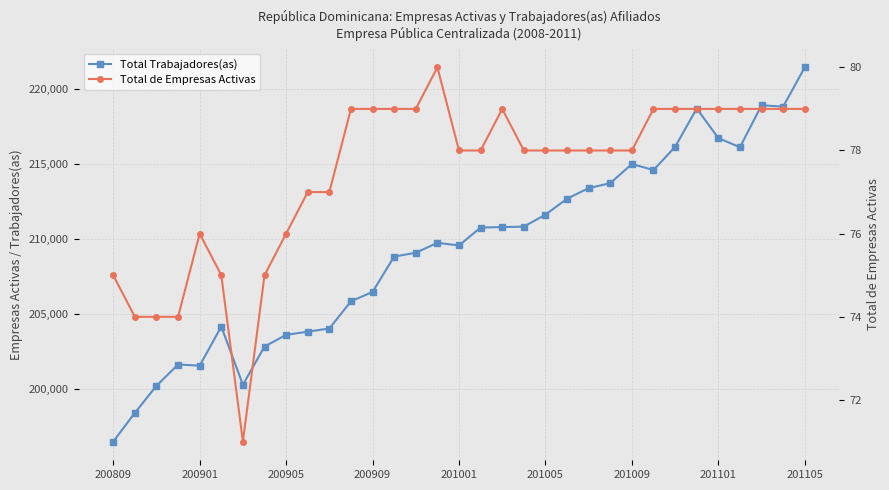

Does the chart have visible grid lines?

Yes